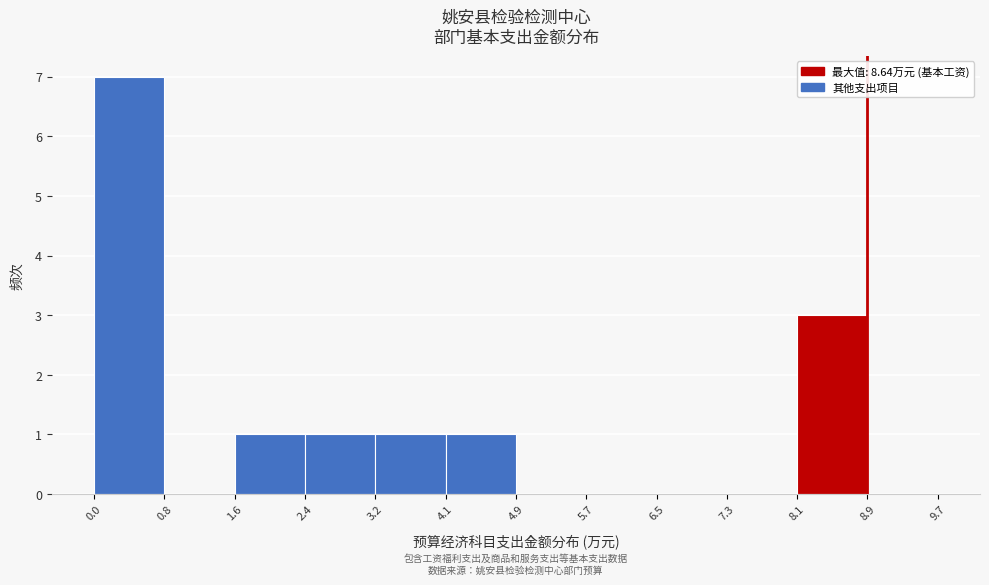

How tall is the bar that spans 3.2 to 4.1 on the x-axis? The values are not printed on the chart, so give them approximately, as read against the axis.

1